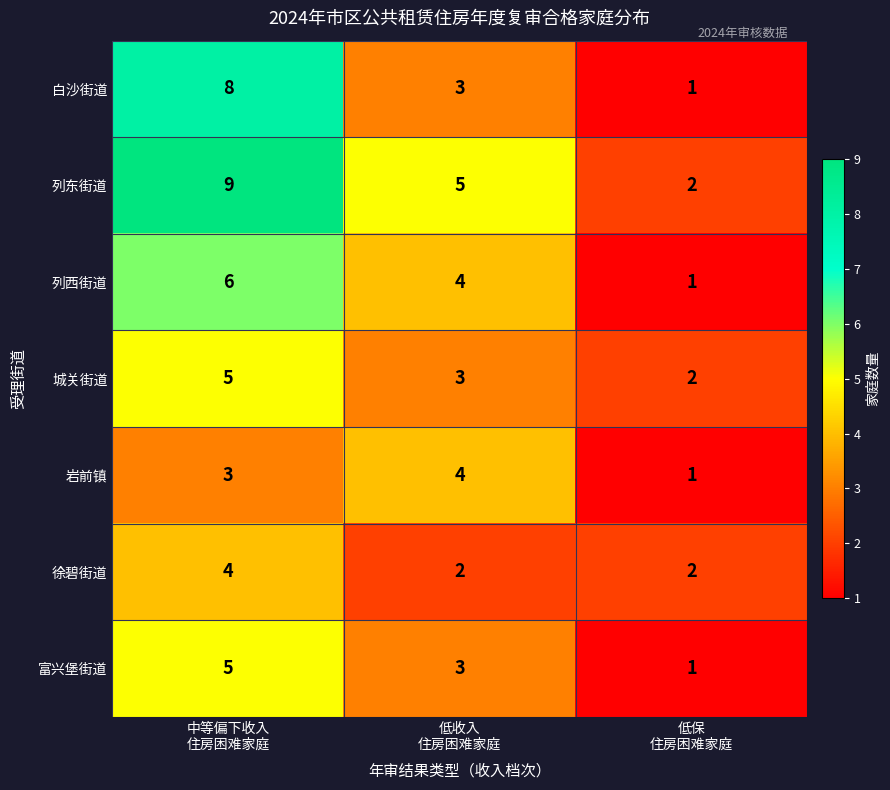

Count the 城关街道 values in the range 2 to 5.

3